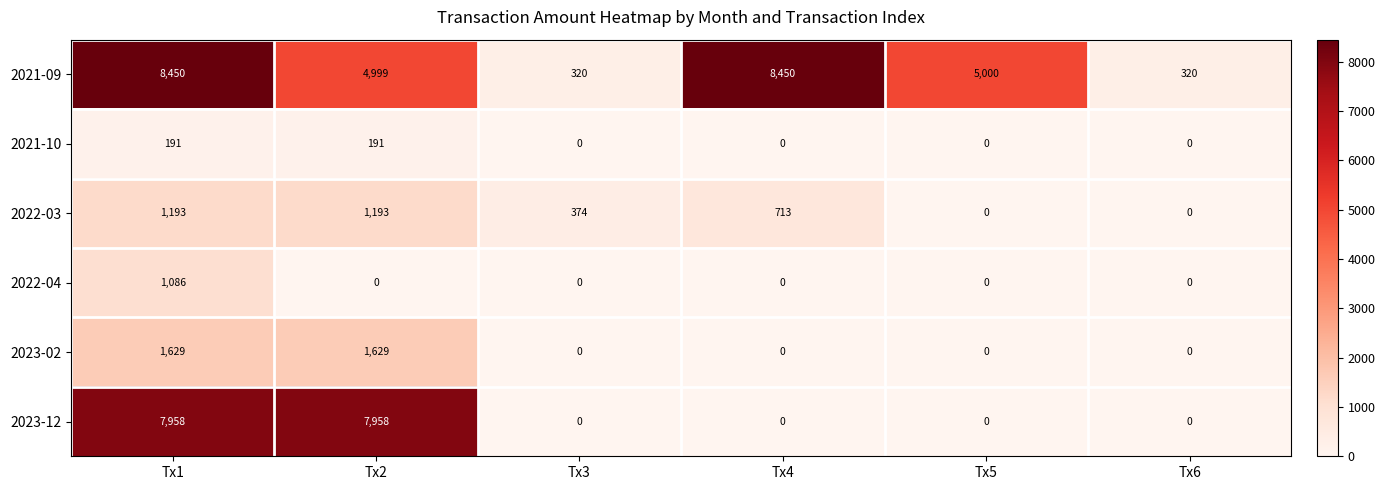

What is the difference between the maximum and minimum values in the 2021-10 series?

191